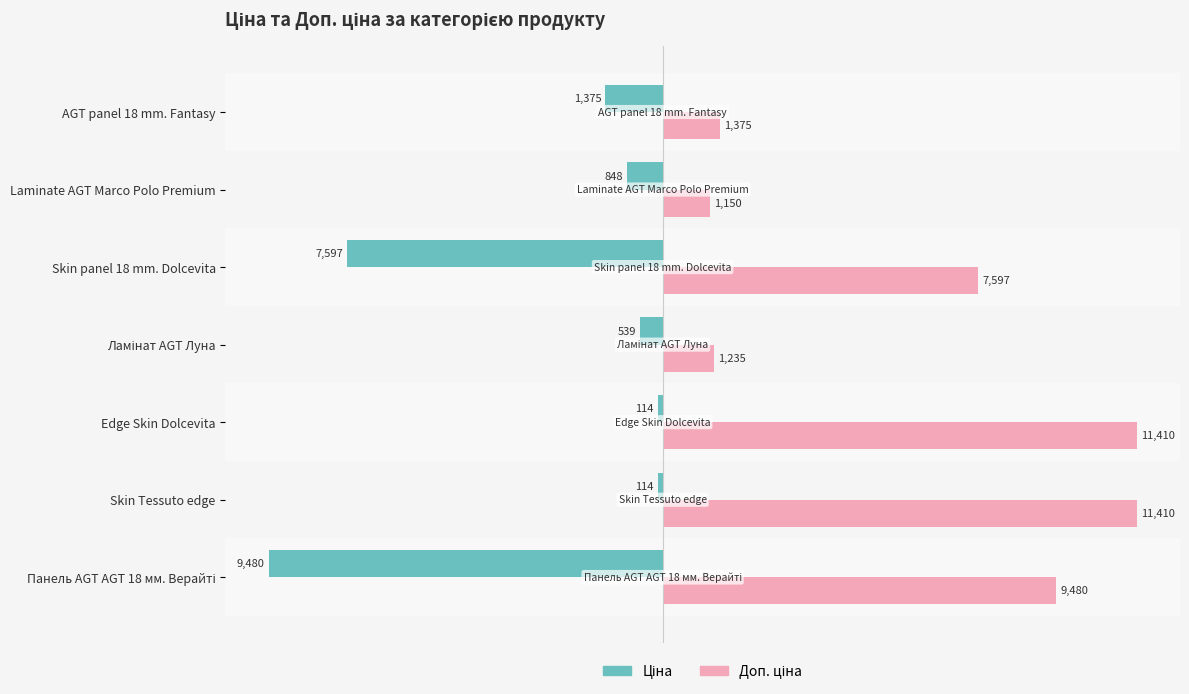

What is the maximum value shown in the chart?

11410.0